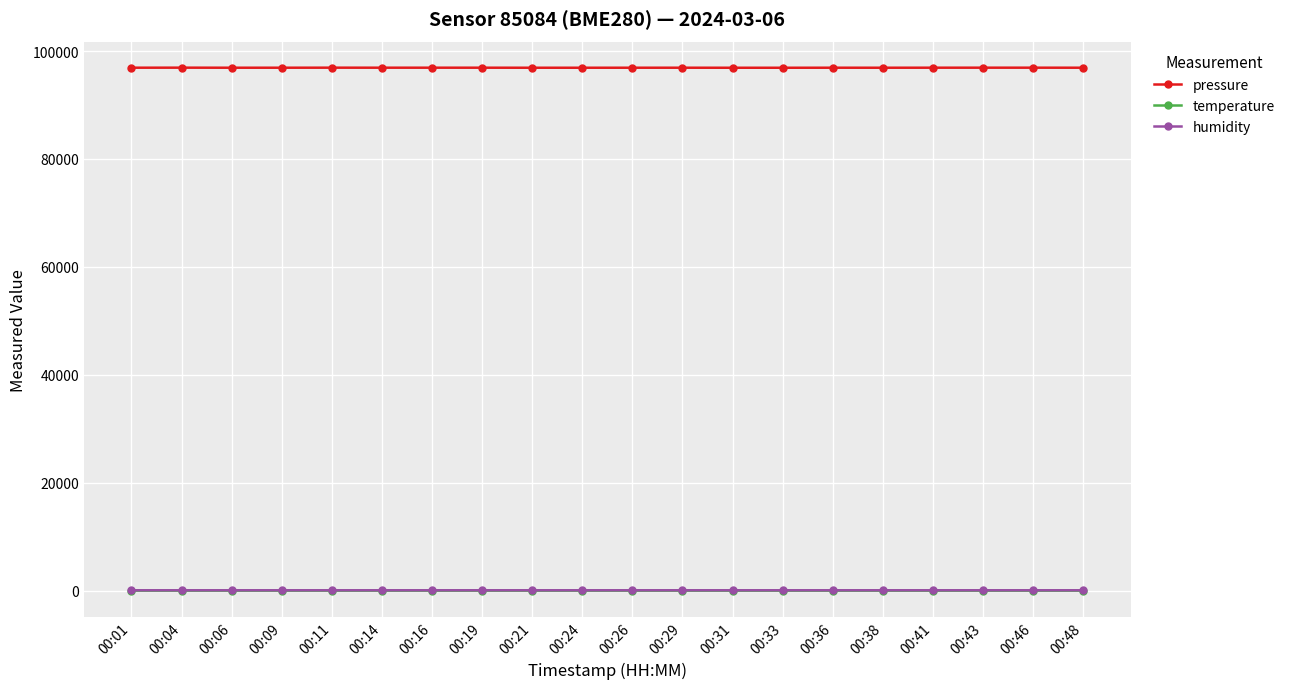

True or false: temperature has more than 2 interior local peaks.

True